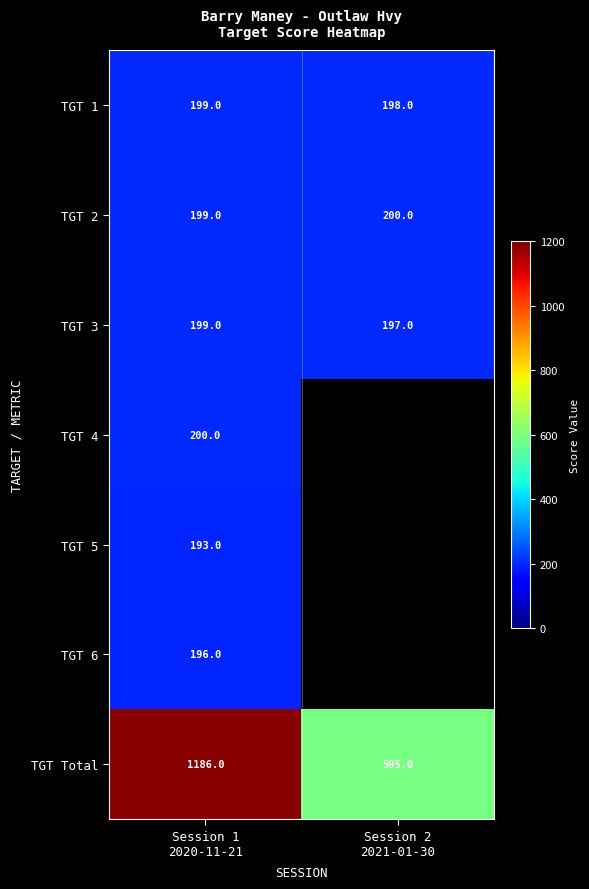

What is the sum of all TGT 3 values?

396